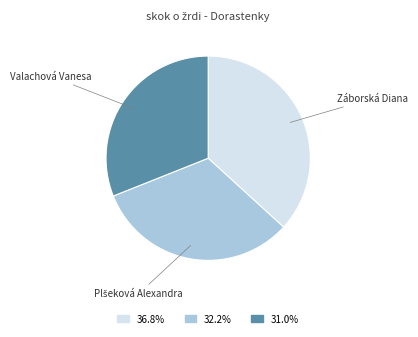

Does any single category account for the majority?

No